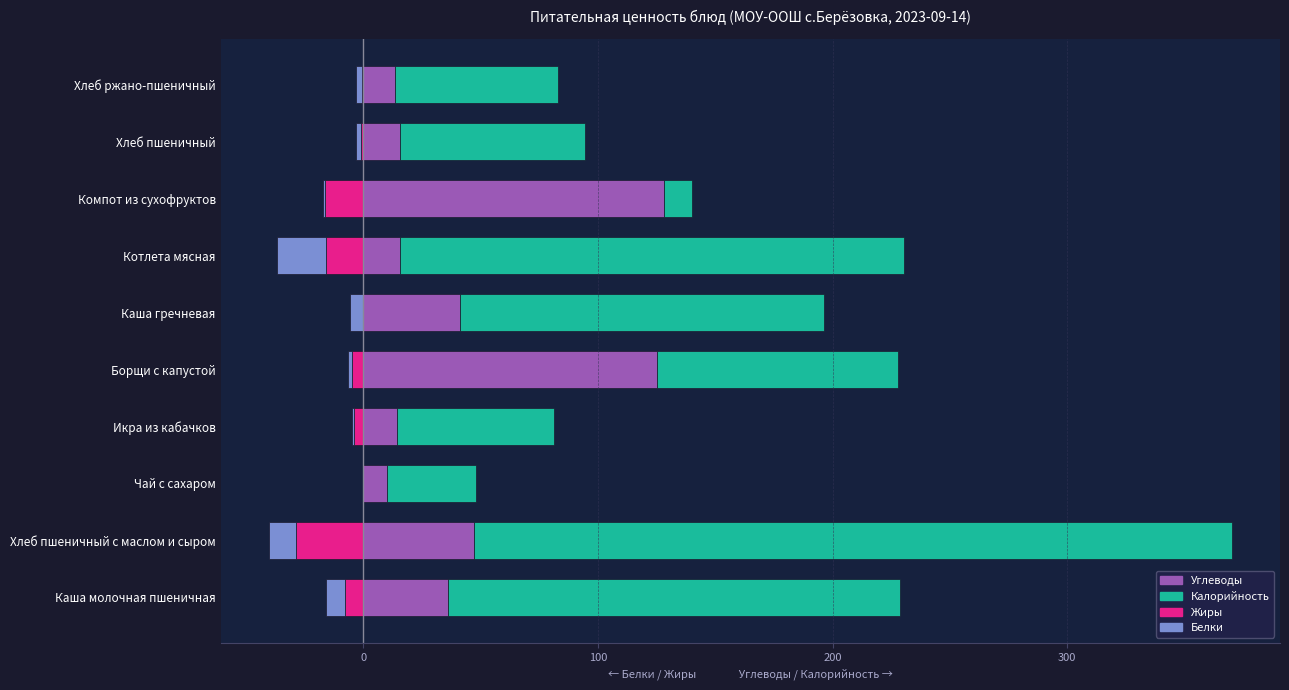

What is the difference between the highest and lowest values at Чай с сахаром?

38.0